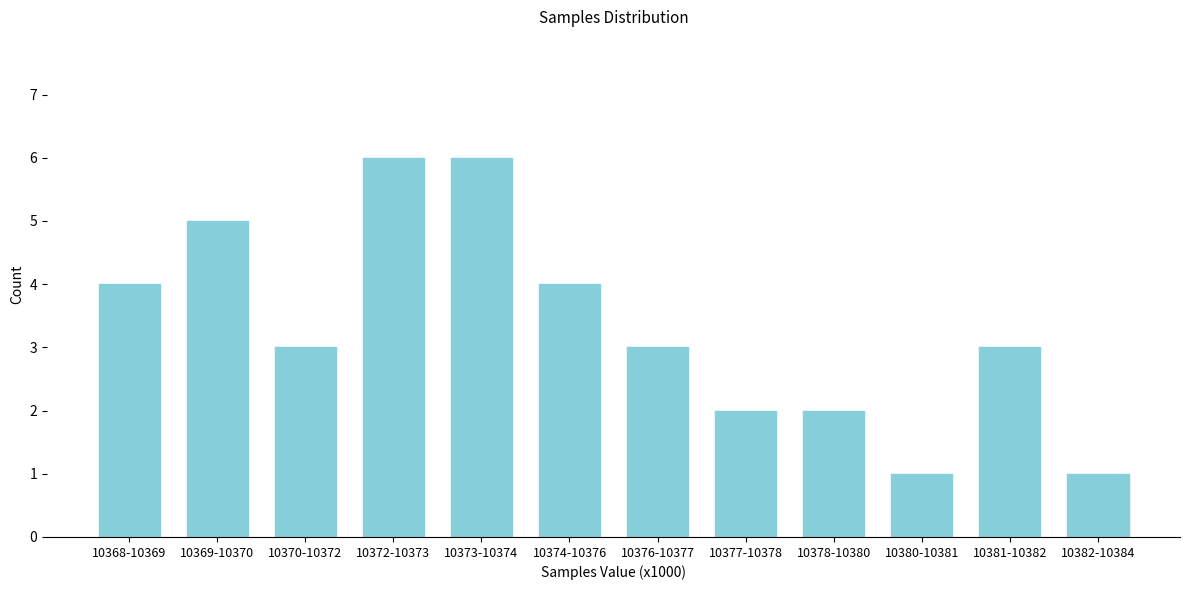

Reading right to left, list all the values displayed in this chart.

1	3	1	2	2	3	4	6	6	3	5	4